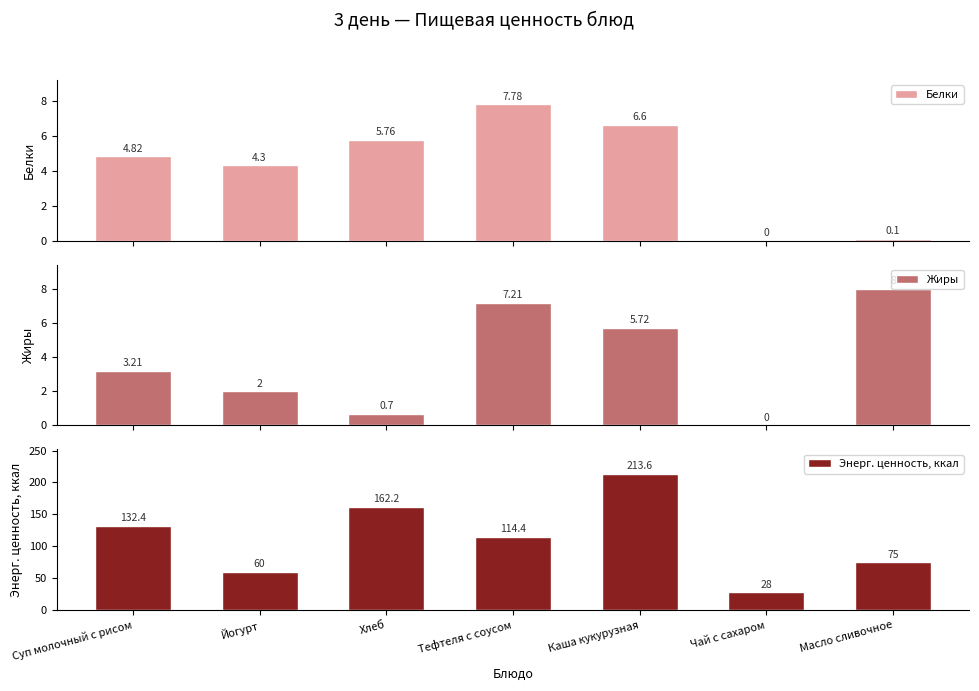

What is the approximate value of Белки at Суп молочный с рисом?

4.8